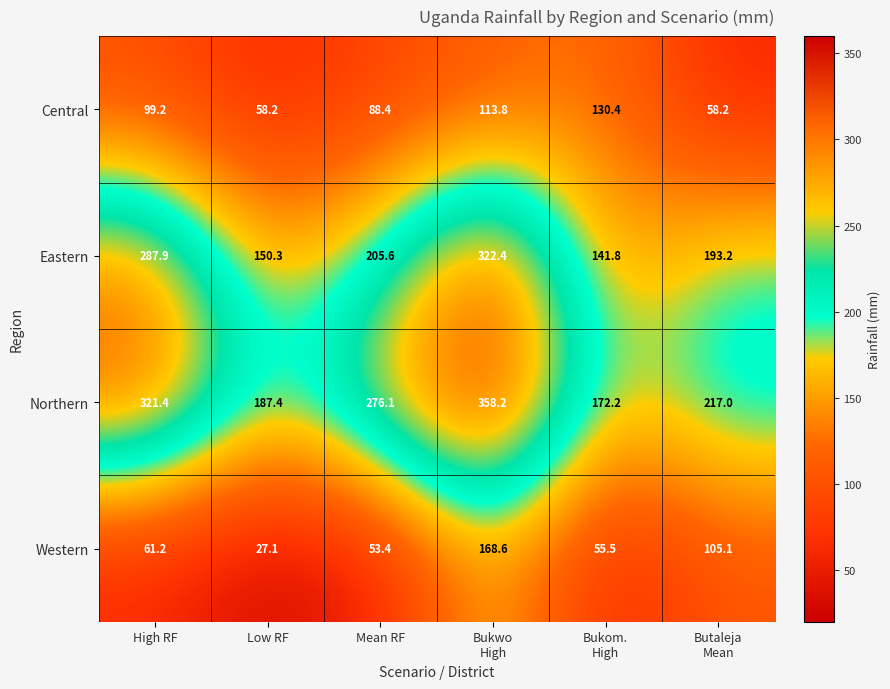

Which series has the widest spread of values?

Northern